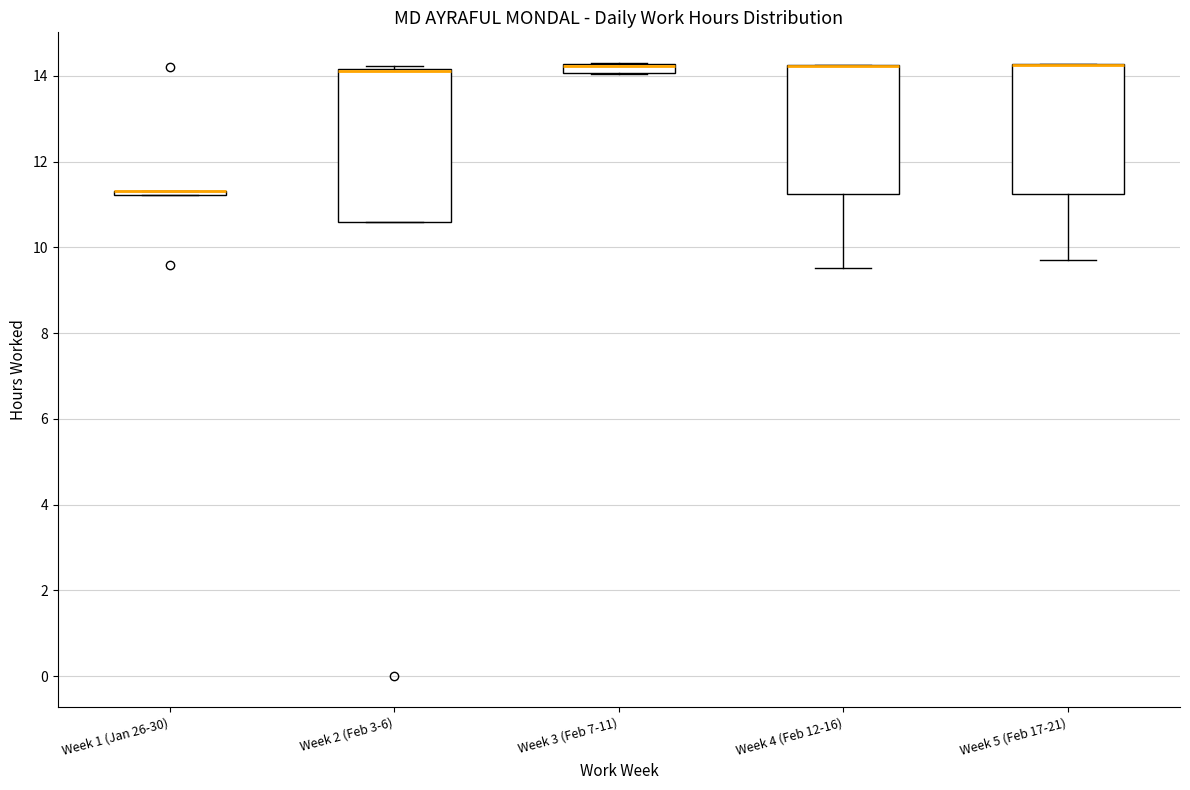

Where is the lower edge of the box for Week 5 (Feb 17-21) on the y-axis? The values are not printed on the chart, so give them approximately, as read against the axis.

11.2